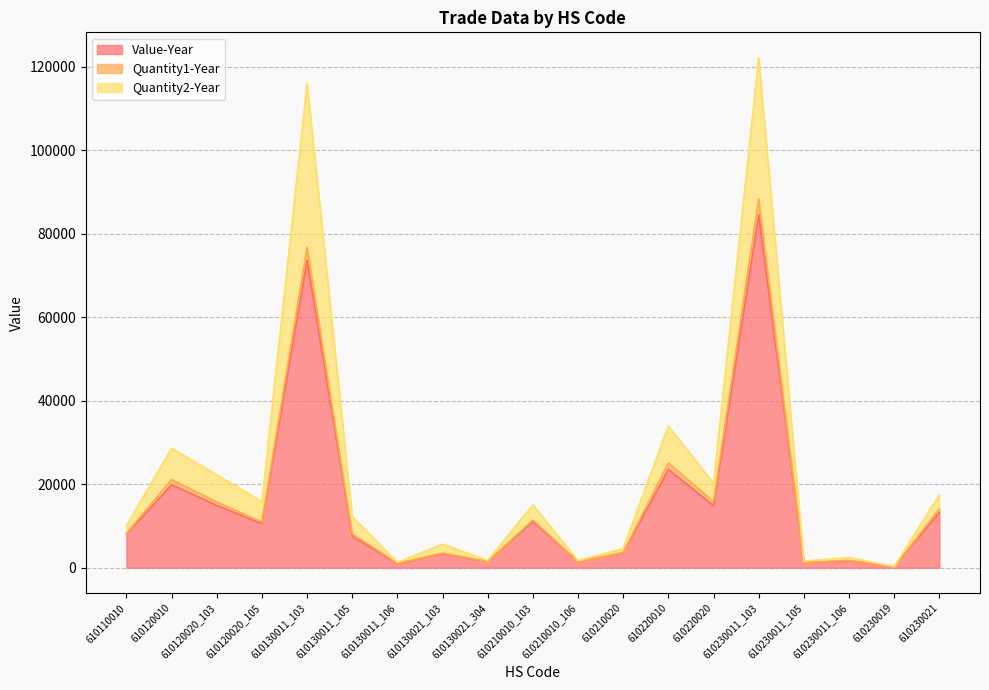

Does the chart have visible grid lines?

Yes